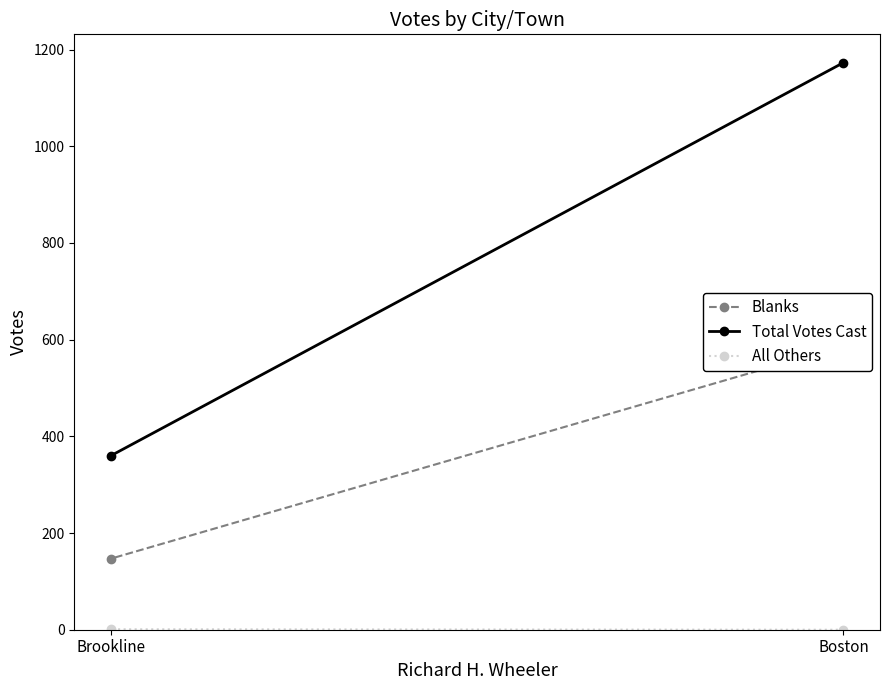

Is the value of Total Votes Cast at Boston greater than the value of All Others at Brookline?

Yes